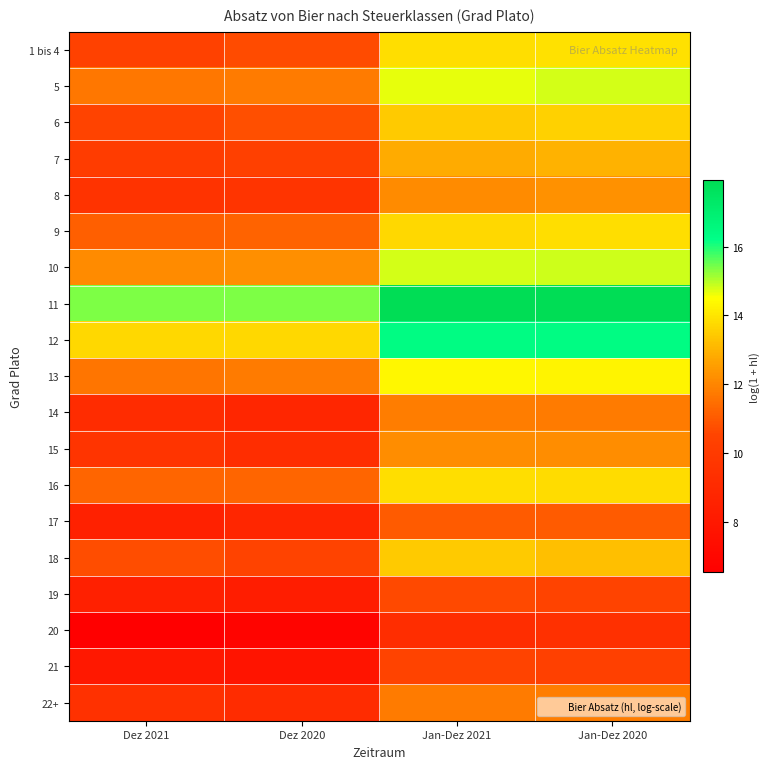

Which has a higher value, Jan-Dez 2021 or Jan-Dez 2020?

Jan-Dez 2020